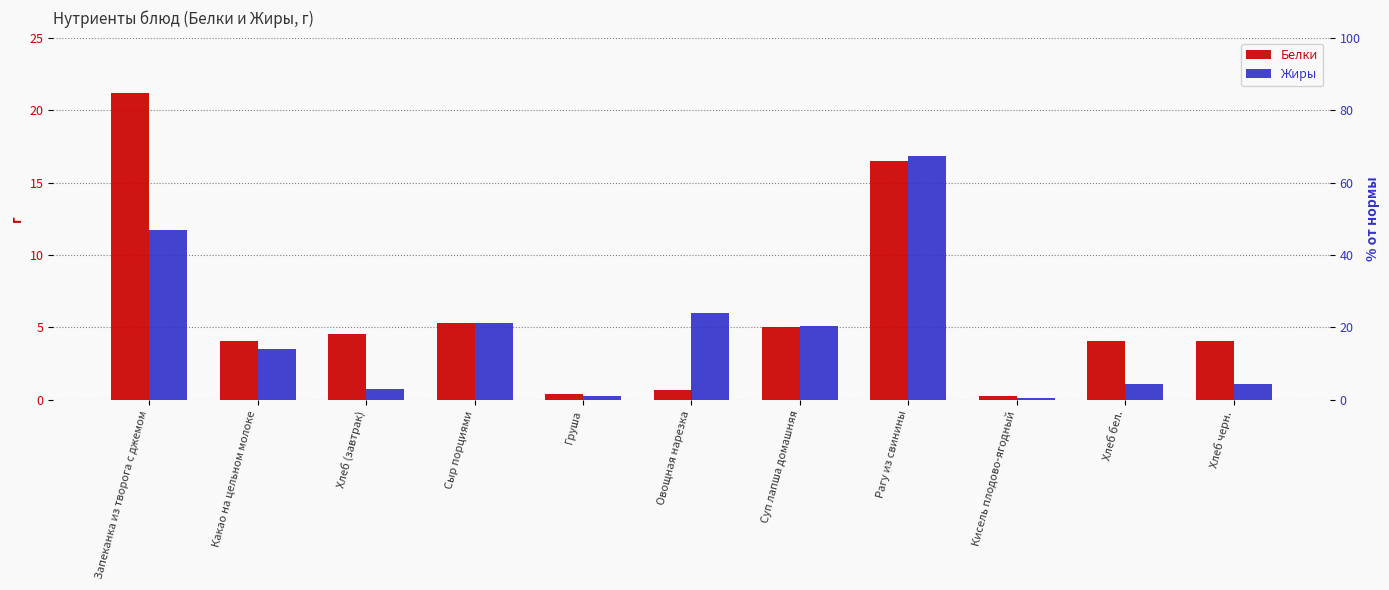

At how many categories does at least one series exceed 7?

2